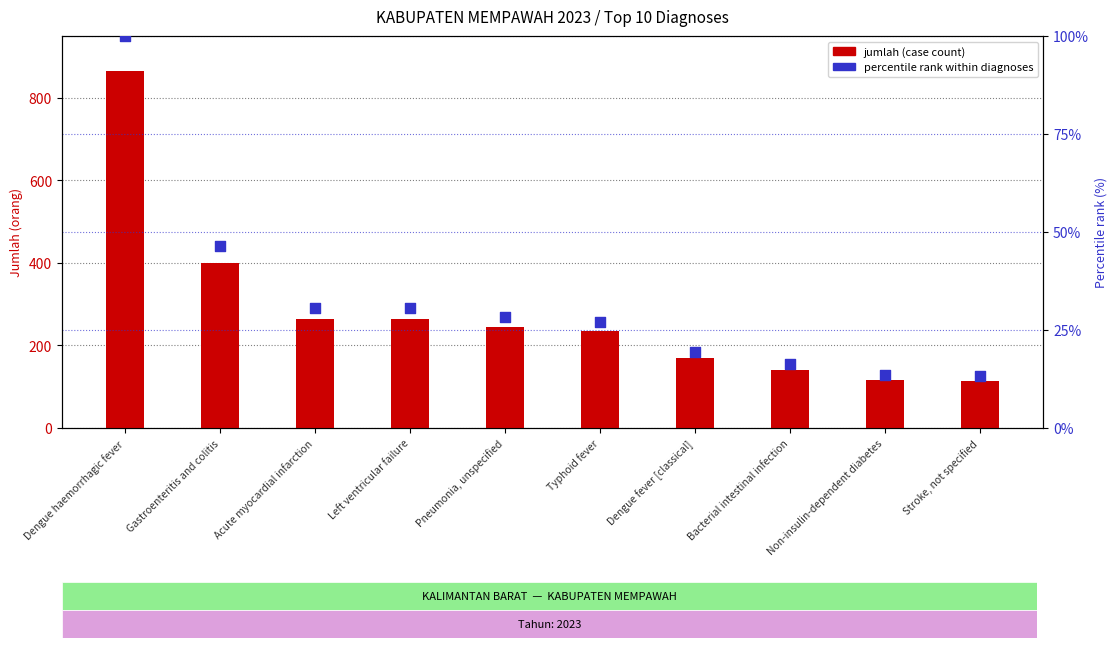

Which series has the largest total across all categories?

jumlah (case count)